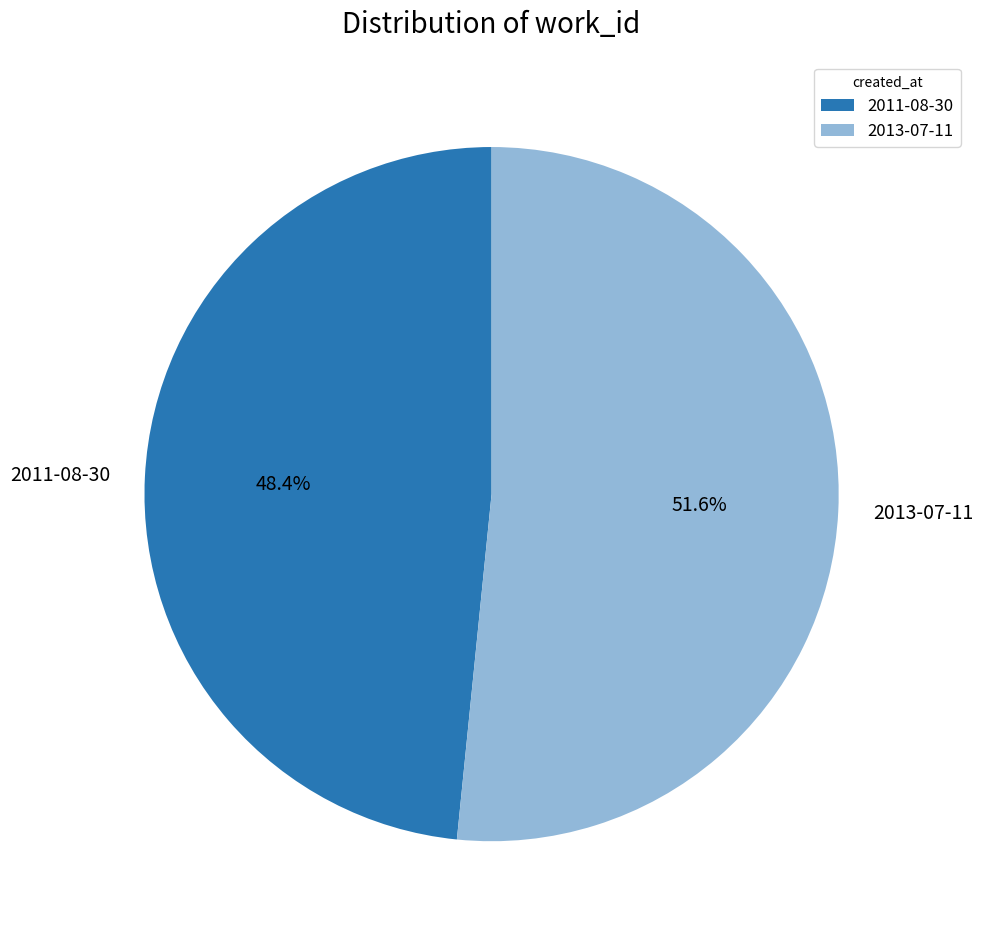

Do 2013-07-11 and 2011-08-30 together represent more than half of the pie?

Yes